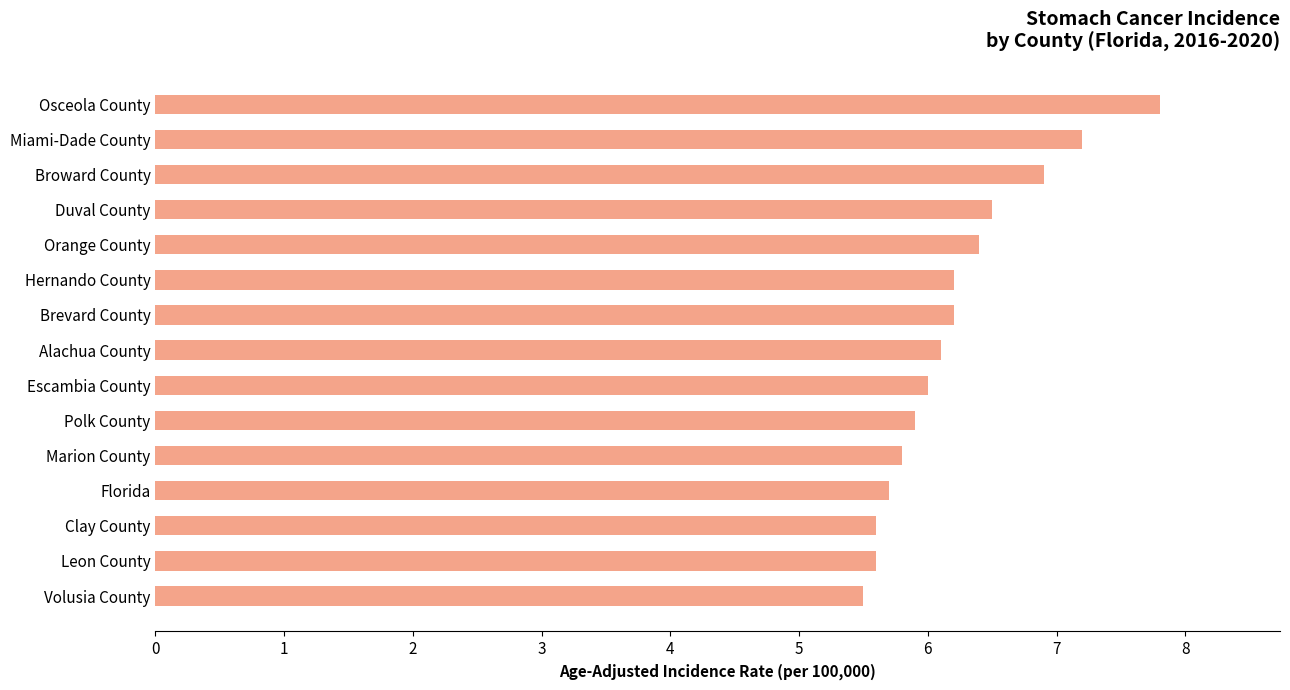

What is the ratio of the value at Alachua County to the value at Osceola County?

0.8